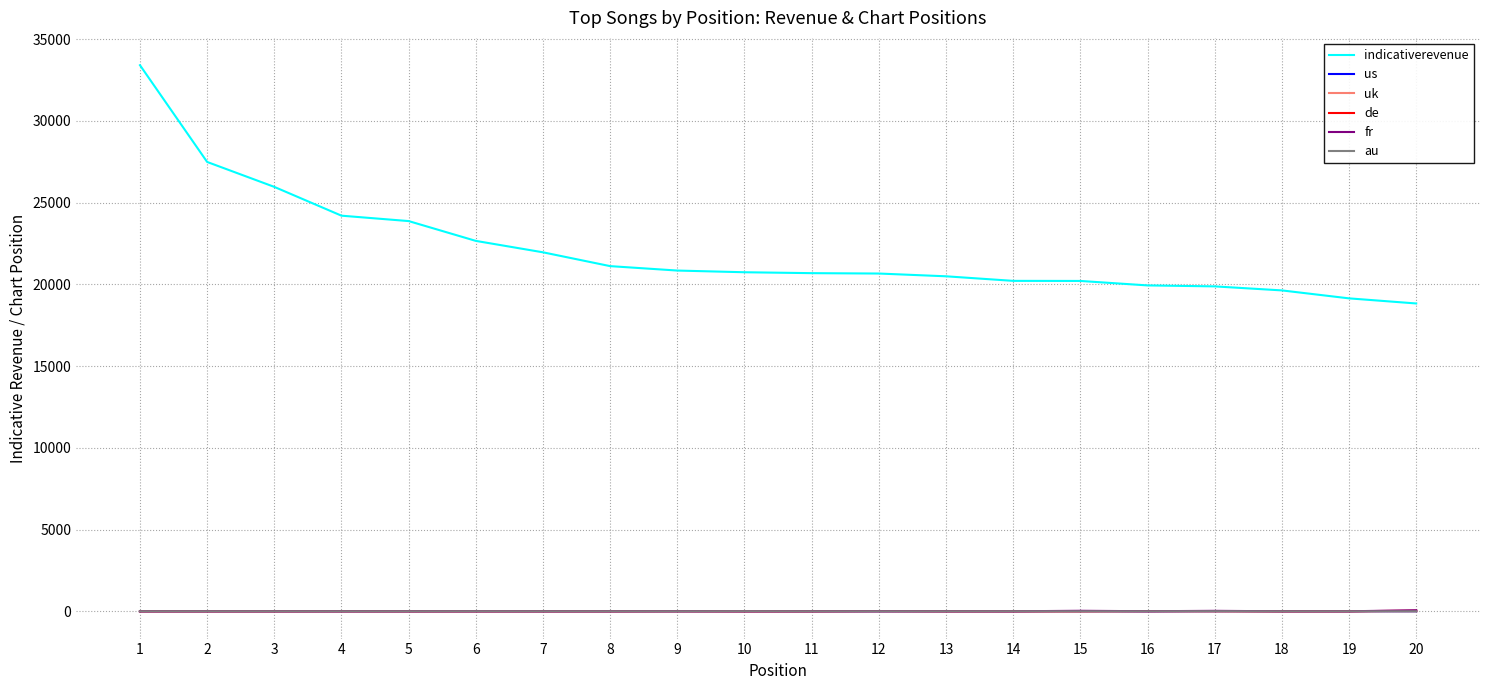

True or false: au has a value of 1.0 at 9.

True